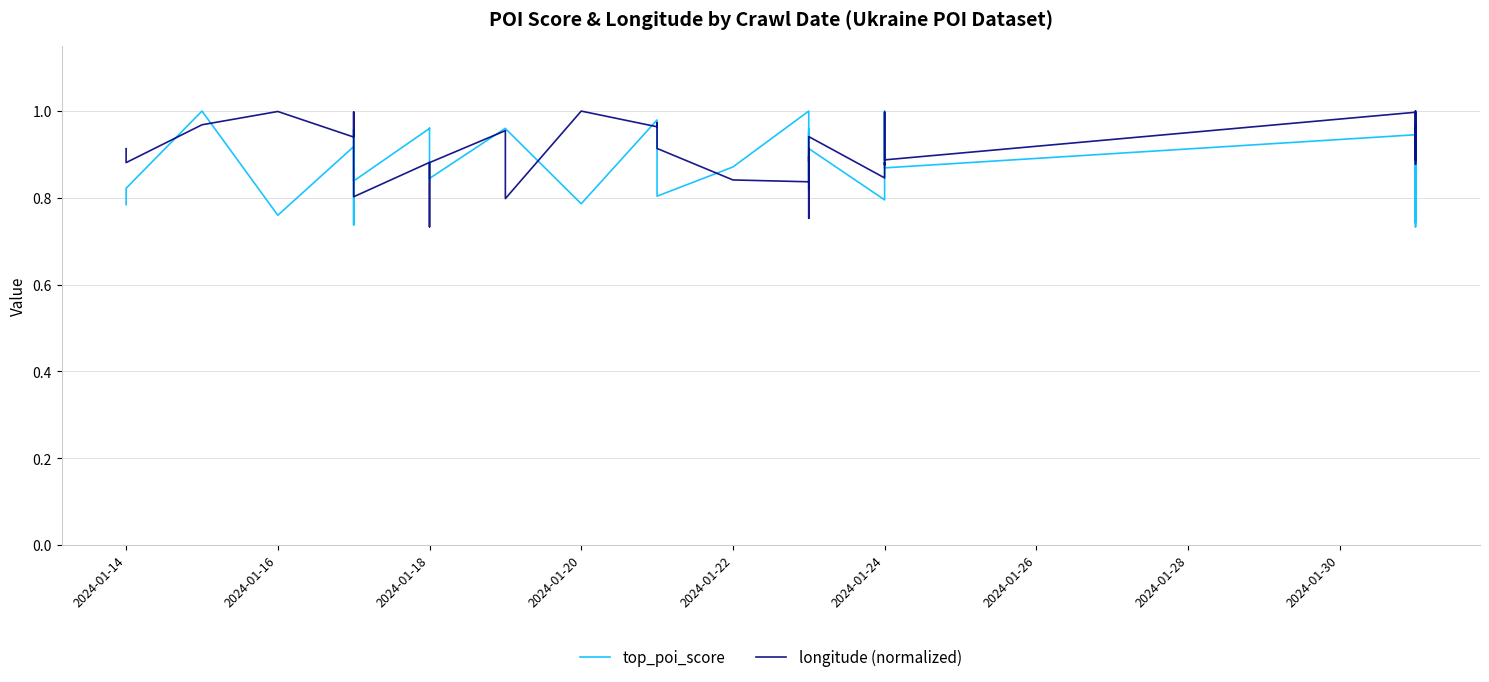

How many lines are shown in the chart?

2